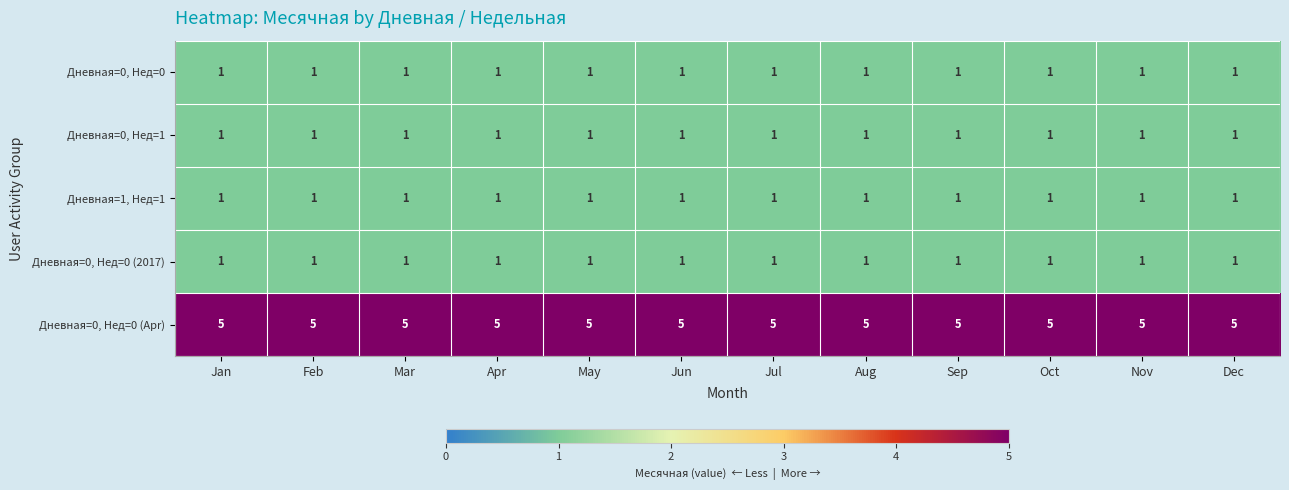

True or false: Дневная=0, Нед=0 (Apr) has a value of 7 at Dec.

False